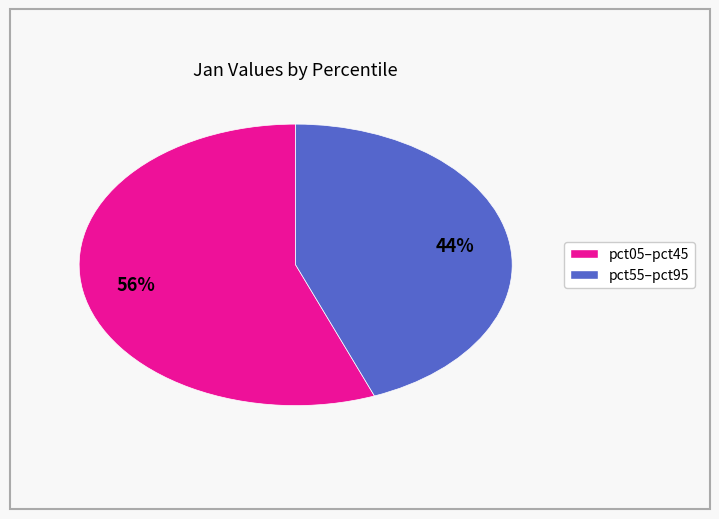

To the nearest percent, what is the average slice percentage?

50%